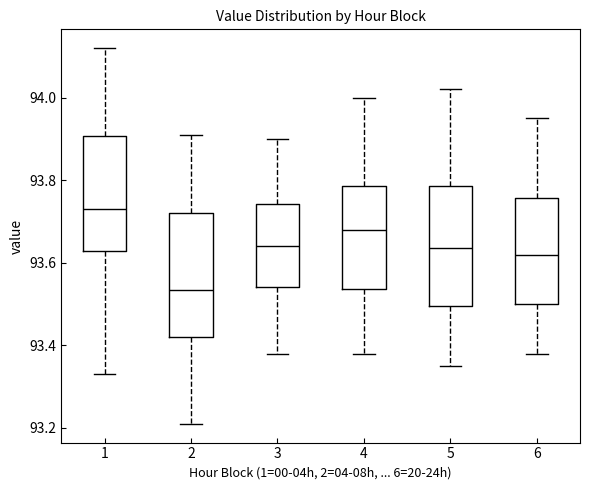

Which box's median line is the highest?

1